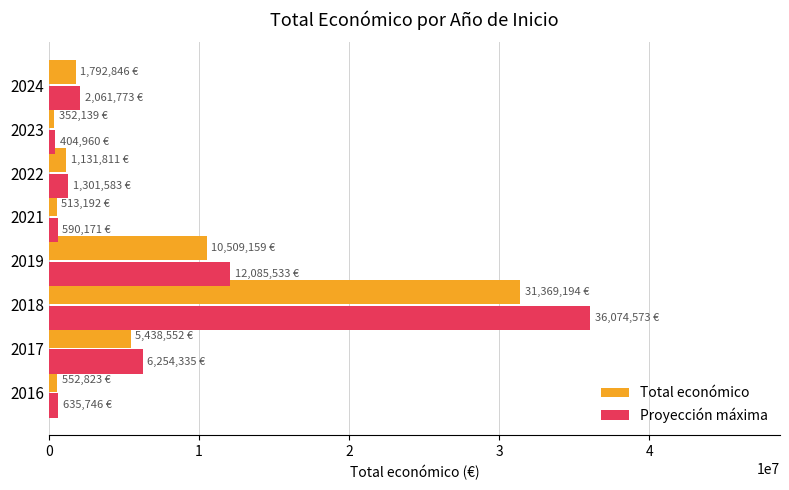

The value of Total económico at 2018 is 13910075.7. True or false?

False